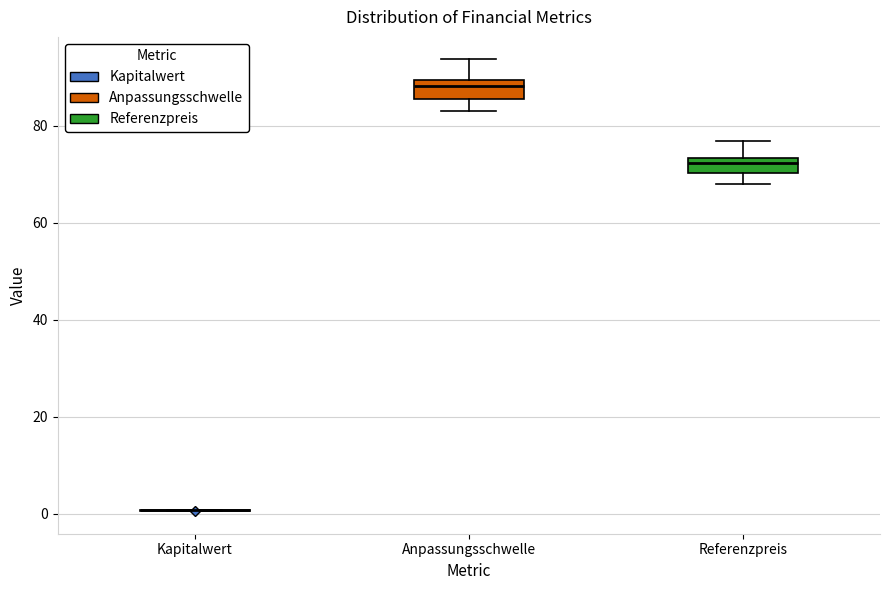

Reading left to right, transcribe this box plot: for each box, give where its median line is, the range the box spans, and where its two whiskers end, as read against the y-axis. The values are not printed on the chart, so give them approximately, as read against the axis.

Kapitalwert: box collapsed to a line at 0, whiskers 0 to 0
Anpassungsschwelle: median 88, box 86 to 90, whiskers 84 to 94
Referenzpreis: median 72, box 70 to 74, whiskers 68 to 76